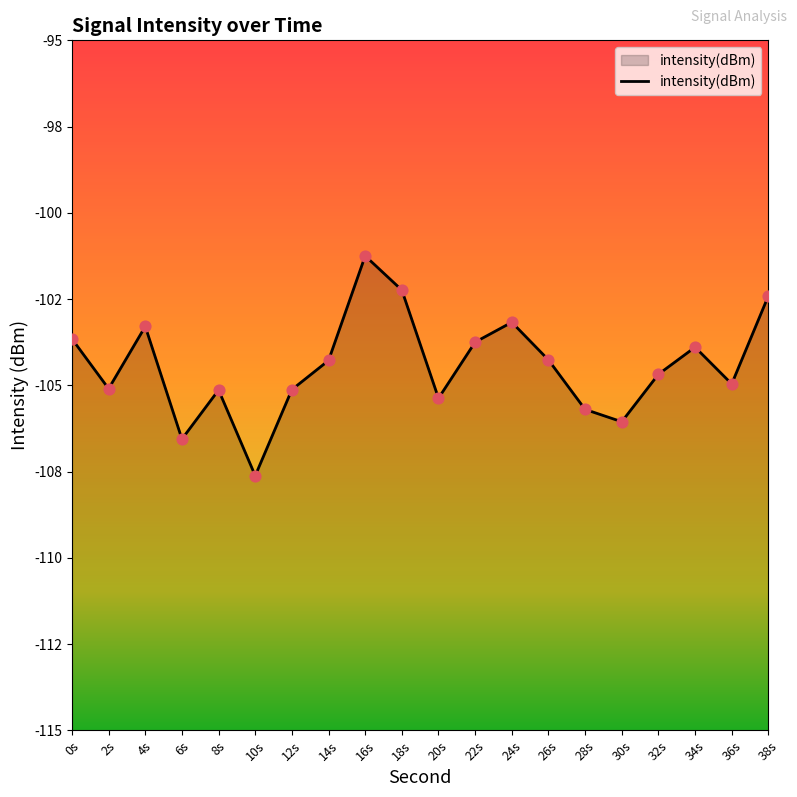

Between 18s and 10s, which is larger?

18s